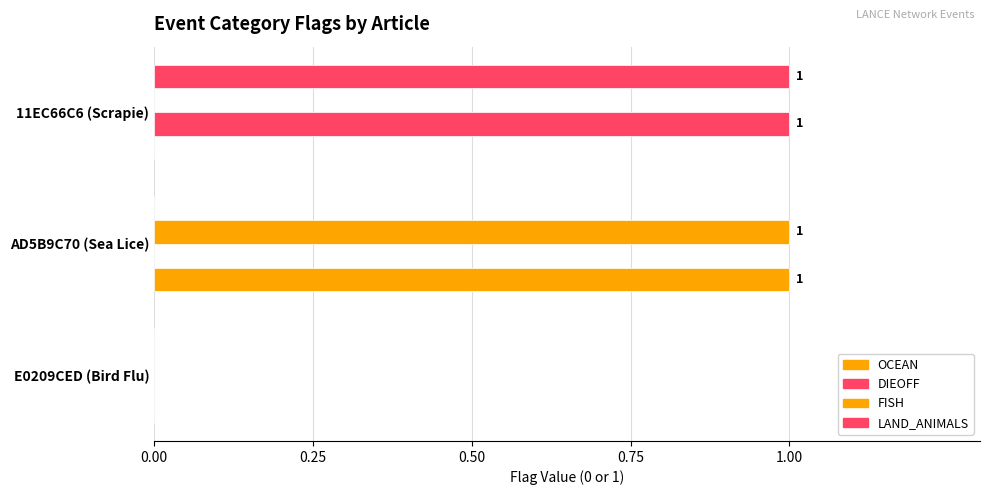

At how many categories does at least one series exceed 0?

2